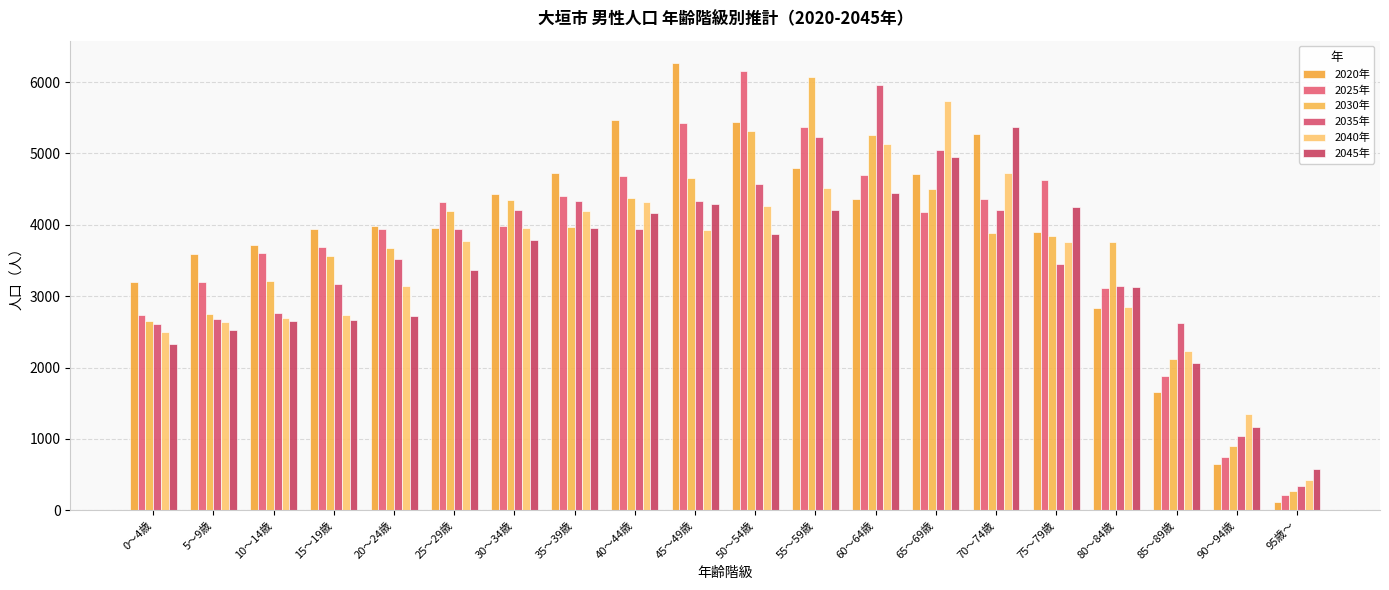

What is the spread (max minus min) of values at 95歳～?

452